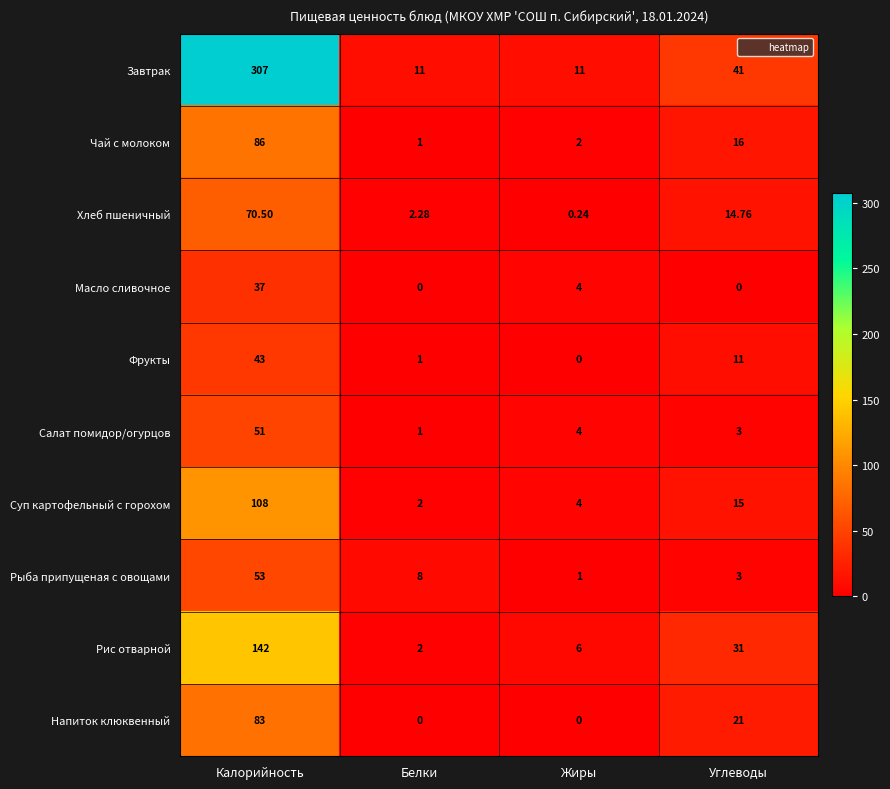

List the series in order of their peak value, highest first.

Завтрак, Рис отварной, Суп картофельный с горохом, Чай с молоком, Напиток клюквенный, Хлеб пшеничный, Рыба припущеная с овощами, Салат помидор/огурцов, Фрукты, Масло сливочное